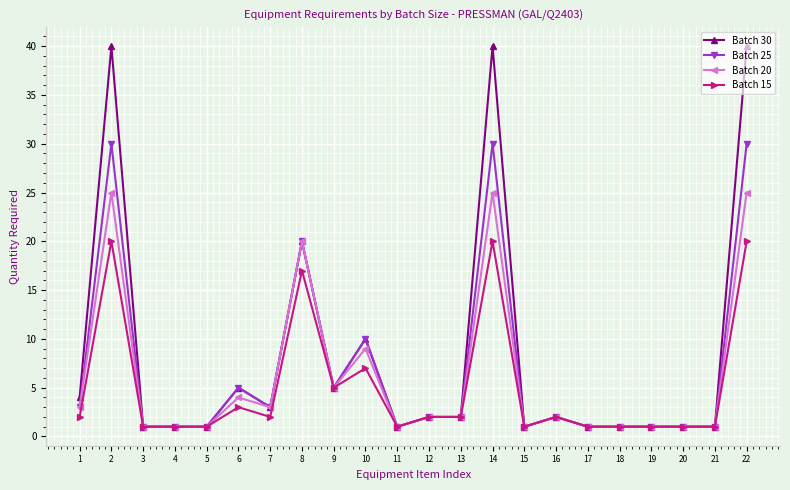

What are all the series names shown in the legend?

Batch 30, Batch 25, Batch 20, Batch 15